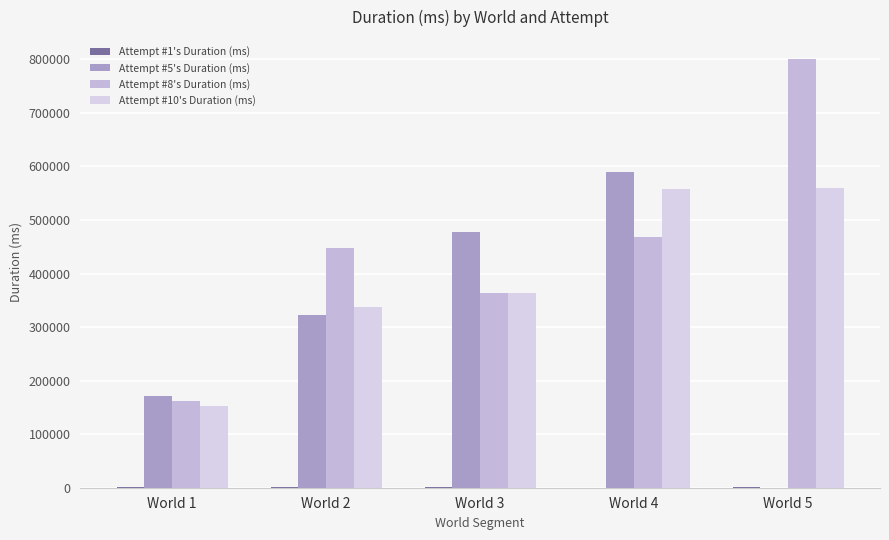

Which has a higher value, World 4 or World 2?

World 2